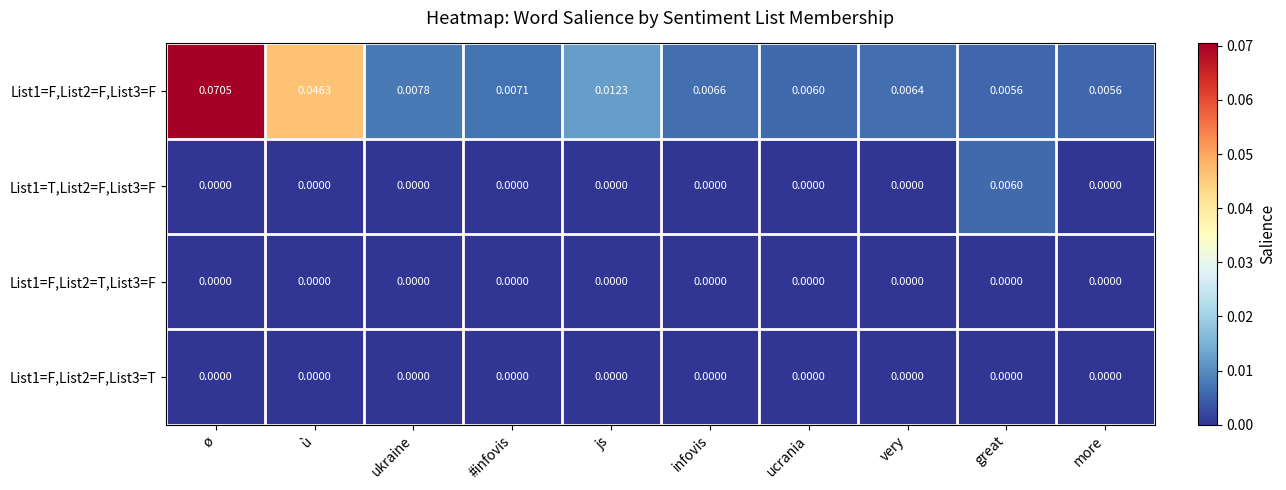

Which category has the highest value across all series?

ø